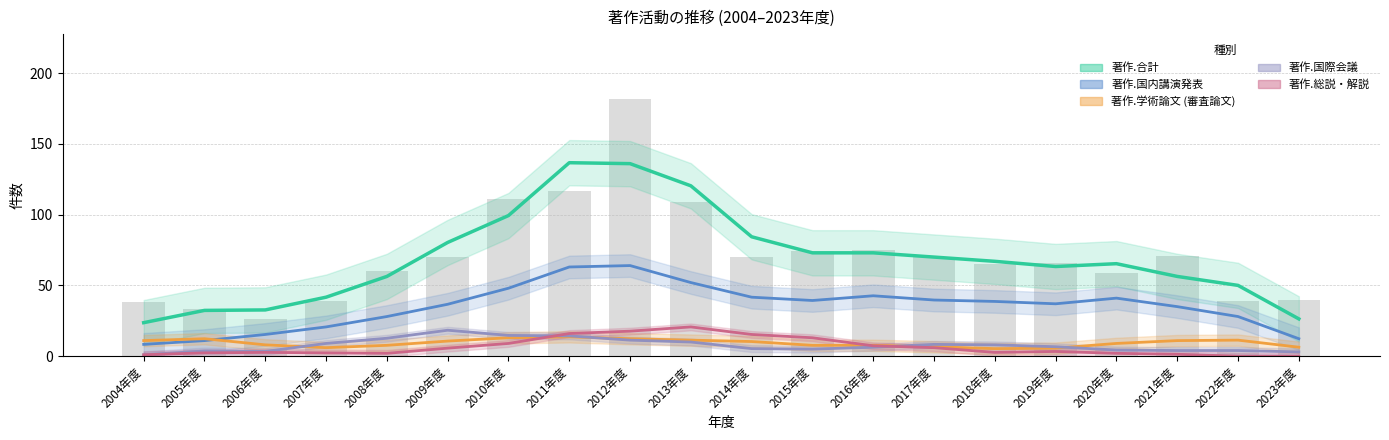

How many groups of bars are there?

20